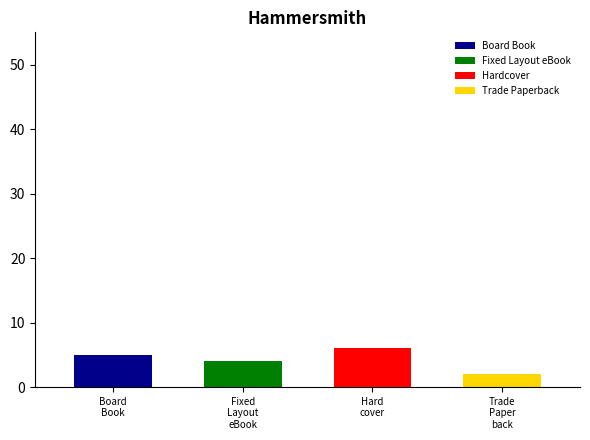

What is the minimum value shown in the chart?

2